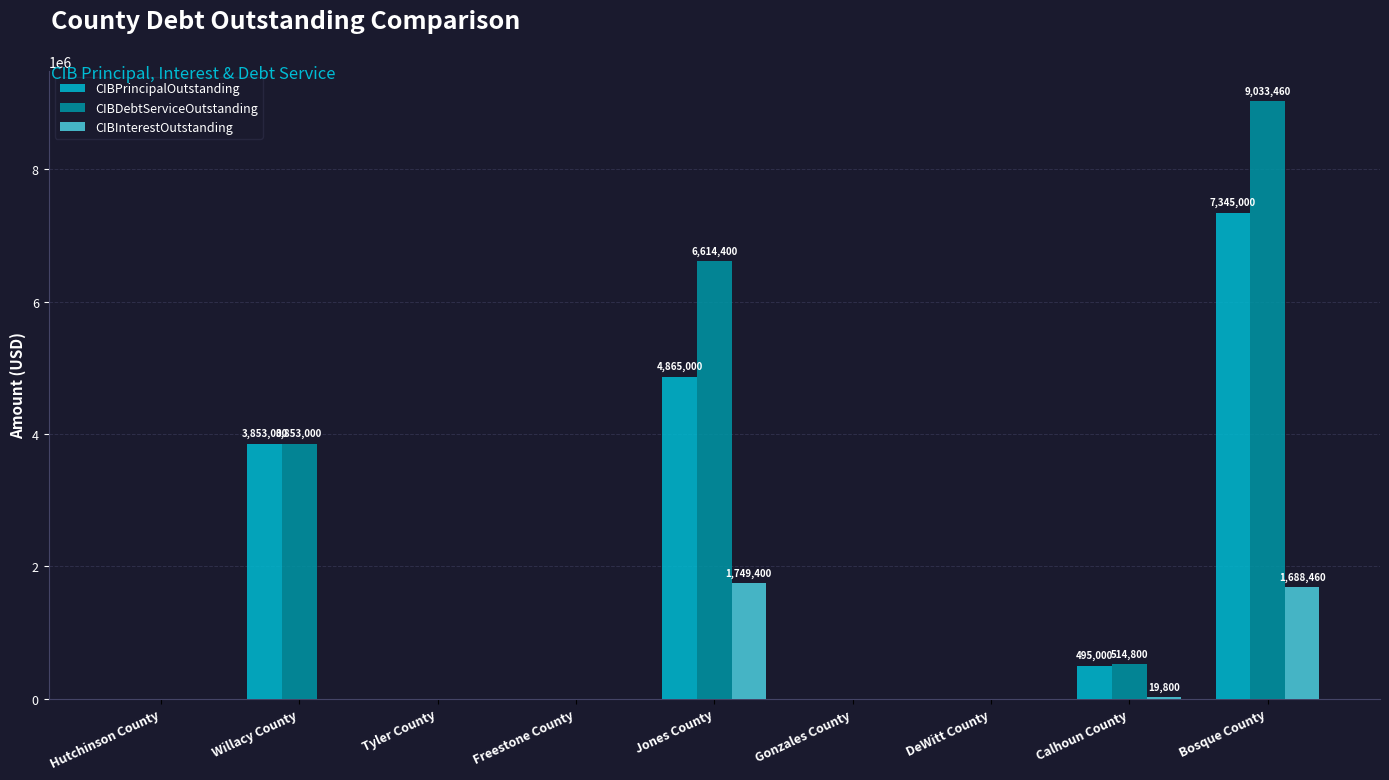

Does the chart contain stacked bars?

No